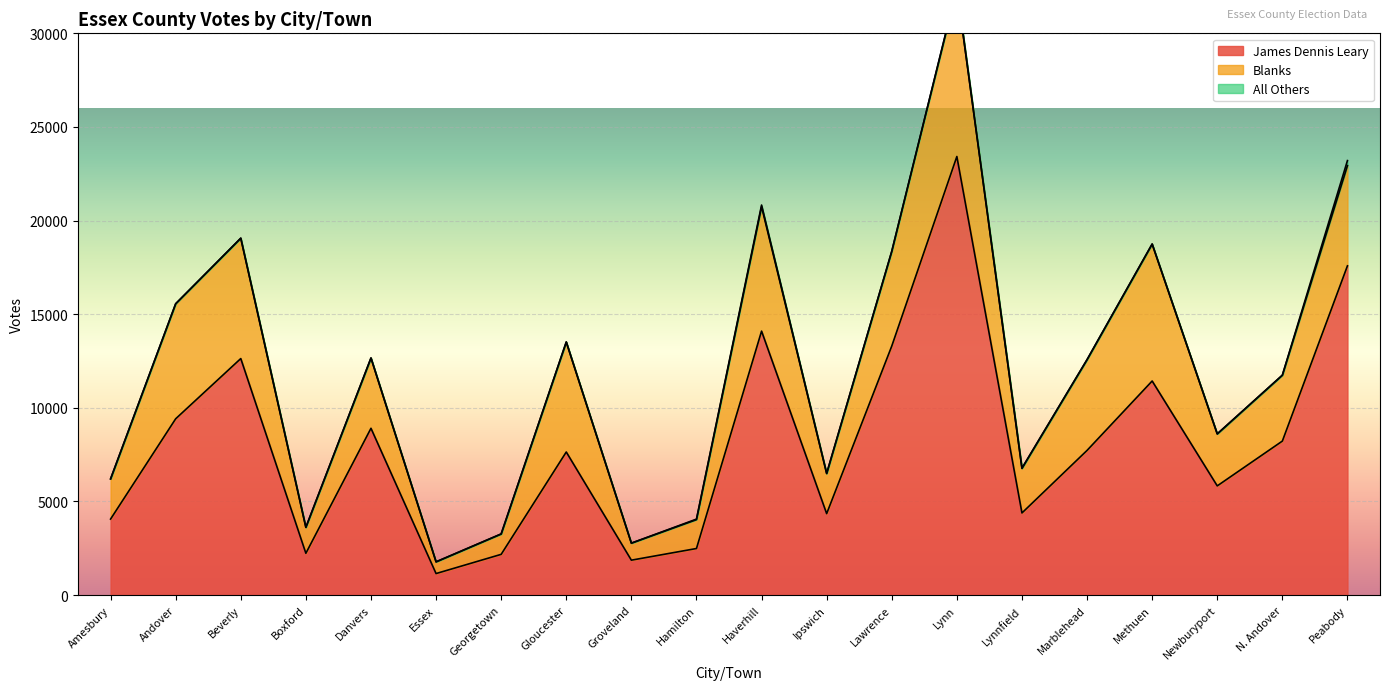

Reading left to right, transcribe all the data shown in this chart.

James Dennis Leary: 4057	9414	12630	2230	8906	1147	2173	7640	1862	2485	14095	4348	13298	23422	4384	7725	11431	5830	8223	17583
Blanks: 2146	6143	6429	1383	3754	625	1085	5875	909	1542	6647	2143	5060	8976	2378	4847	7315	2776	3519	5353
All Others: 0	0	0	5	0	2	8	0	0	28	87	4	0	0	17	0	0	0	0	268